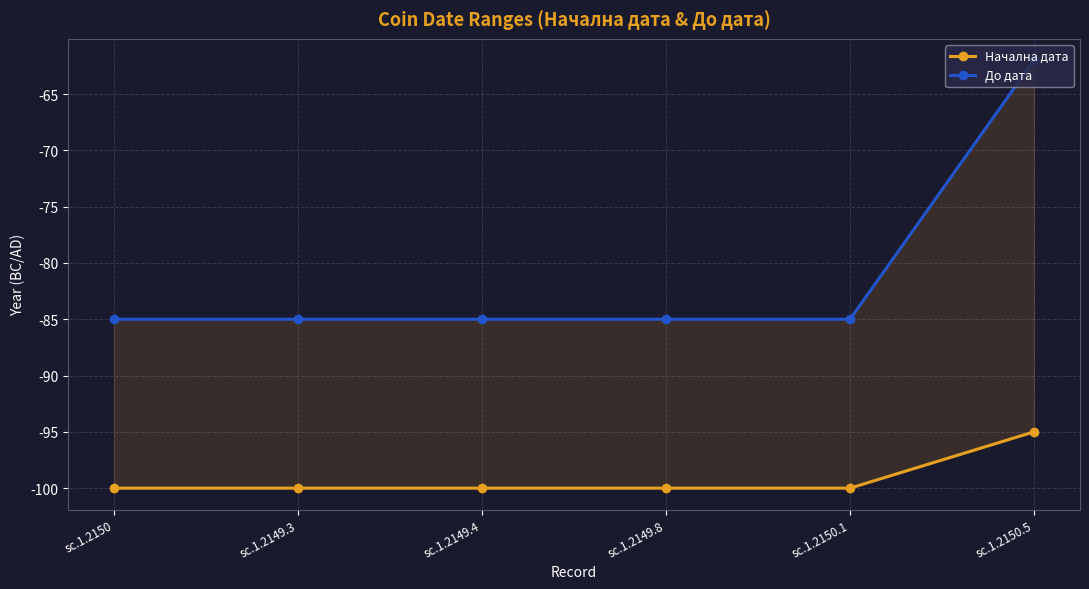

True or false: Начална дата and До дата intersect in this chart.

False